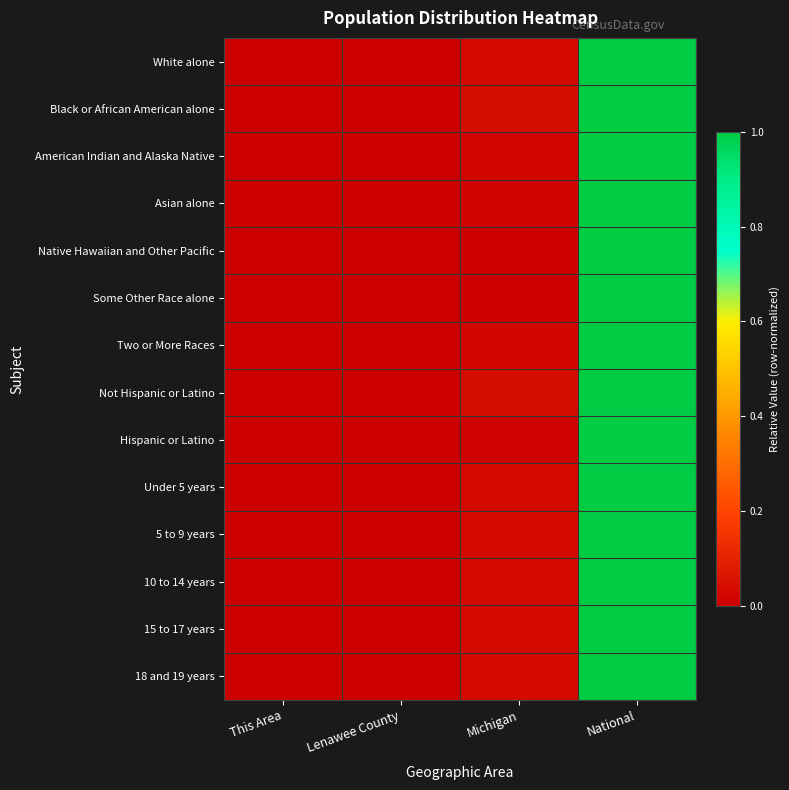

Which label corresponds to the largest value in the chart?

National